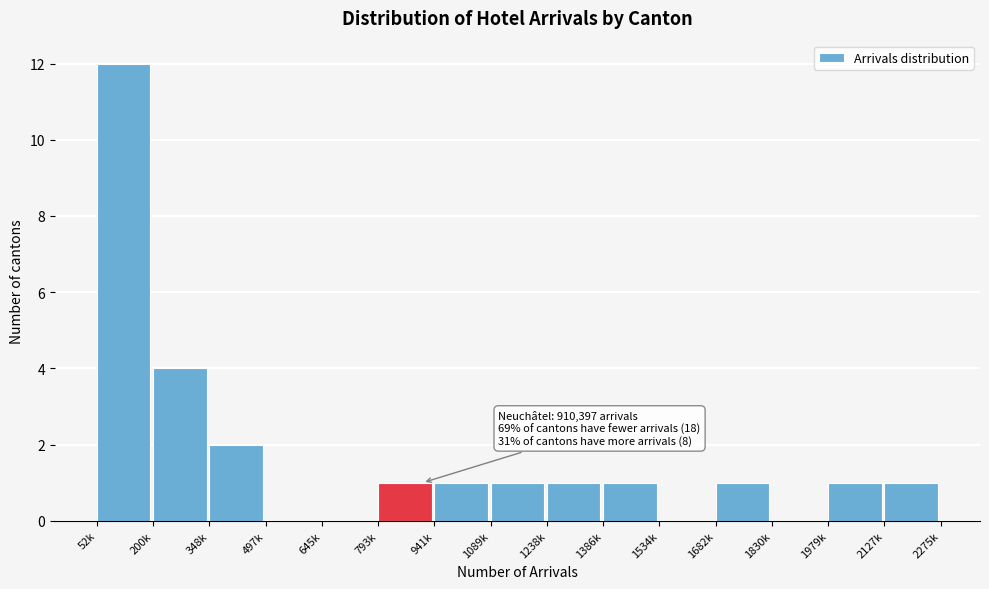

Reading right to left, extract all data points from this chart.

2127k=1	1979k=1	1830k=0	1682k=1	1534k=0	1386k=1	1238k=1	1089k=1	941k=1	793k=1	645k=0	497k=0	348k=2	200k=4	52k=12